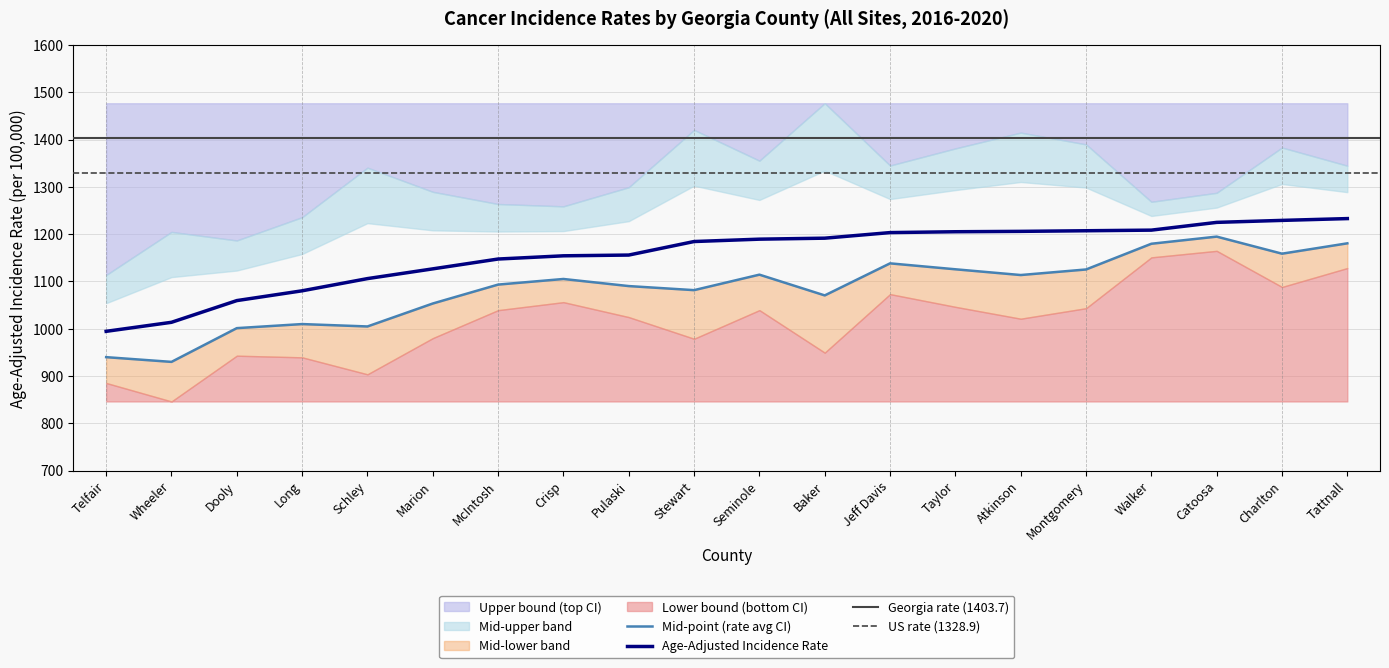

How many values in the Lower 95% CI series are below 1039?

10